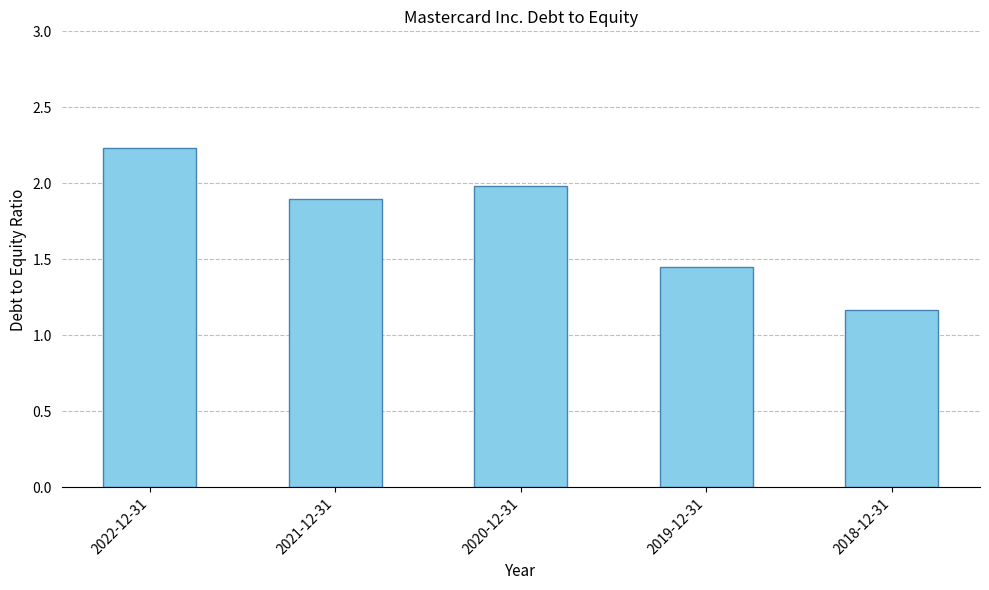

List the labels in order of value, smallest first.

2018-12-31, 2019-12-31, 2021-12-31, 2020-12-31, 2022-12-31